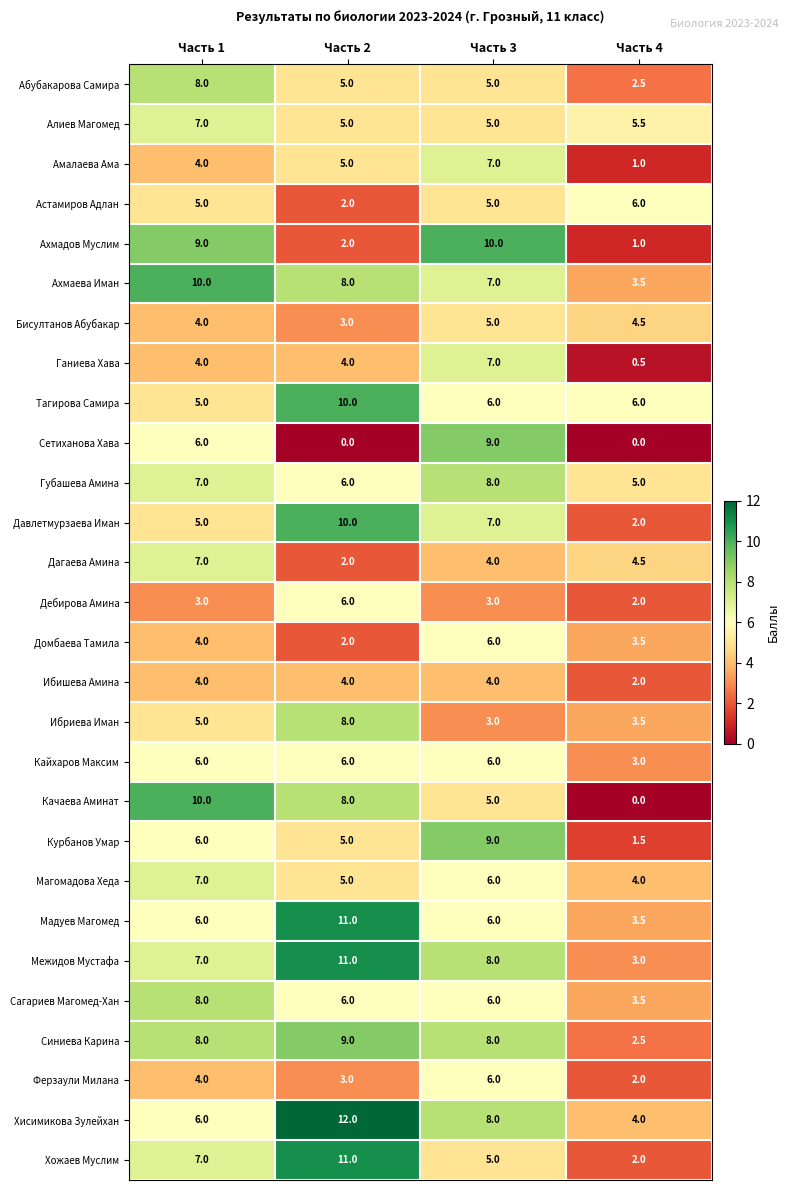

What is the spread (max minus min) of values at Часть 4?

6.0